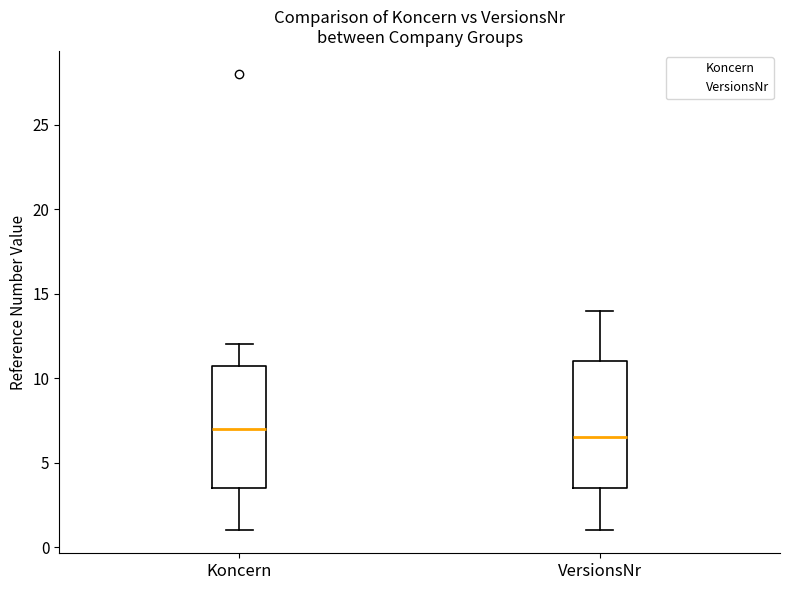

Reading left to right, read every box against the y-axis: the position of its median line, the range the box covers, and the ends of its whiskers. The values are not printed on the chart, so give them approximately, as read against the axis.

Koncern: median 7.0, box 3.5 to 11.0, whiskers 1.0 to 12.0
VersionsNr: median 6.5, box 3.5 to 11.0, whiskers 1.0 to 14.0